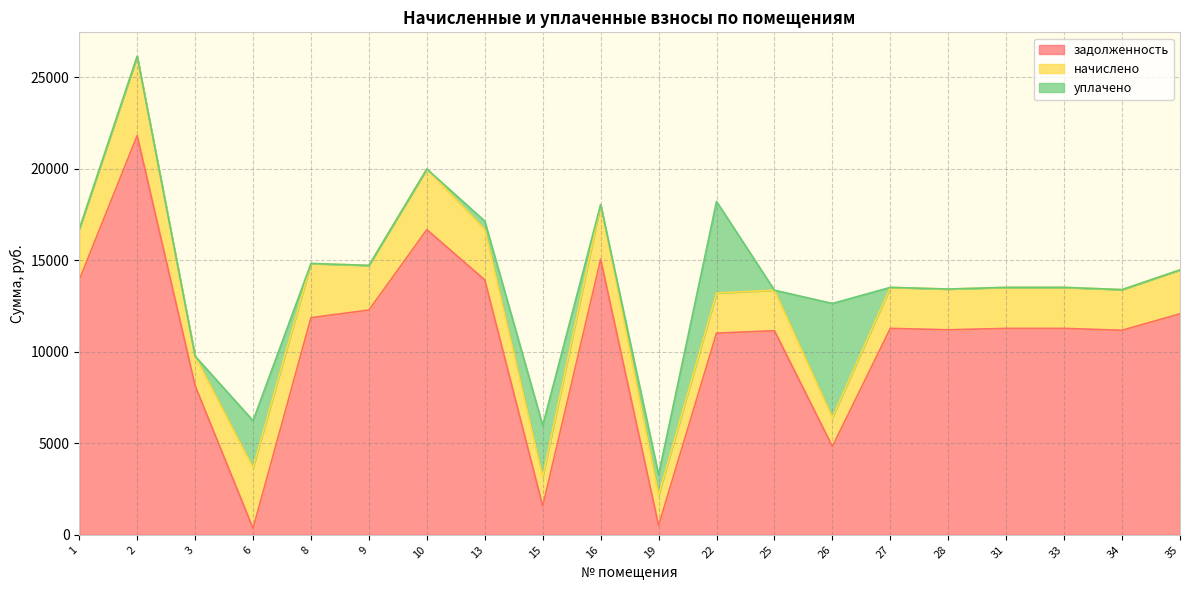

Which has a higher value, 19 or 34?

34